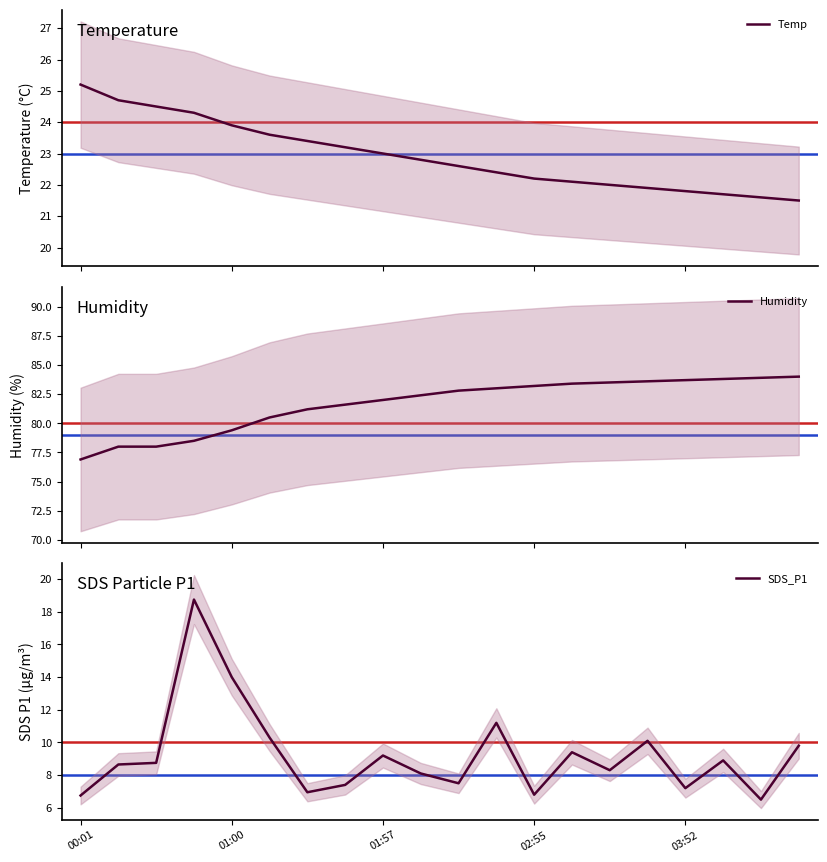

Is it true that Humidity equals 83.0 at 11?

True